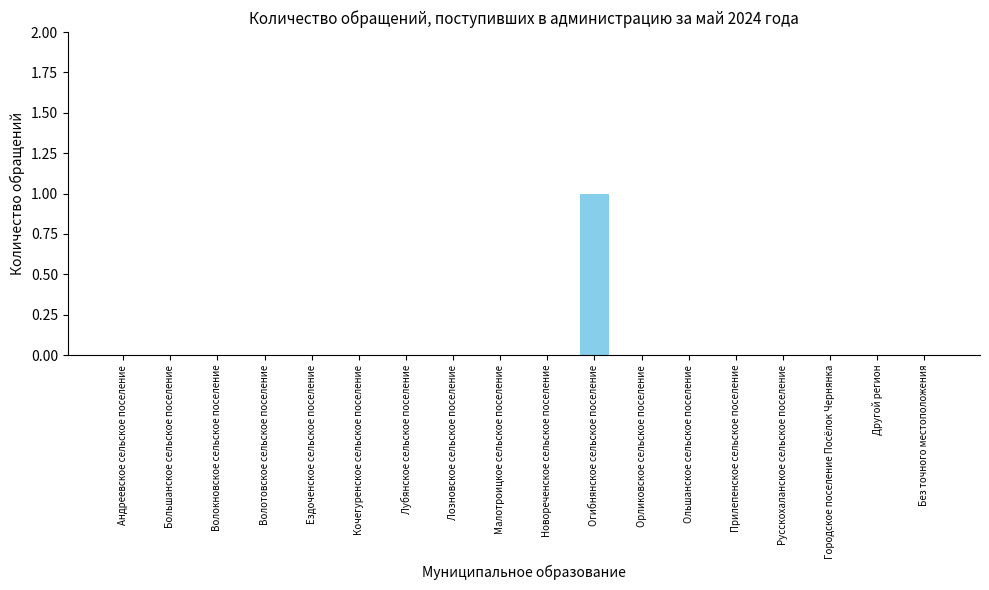

Are the bars grouped side by side (vs. stacked)?

No